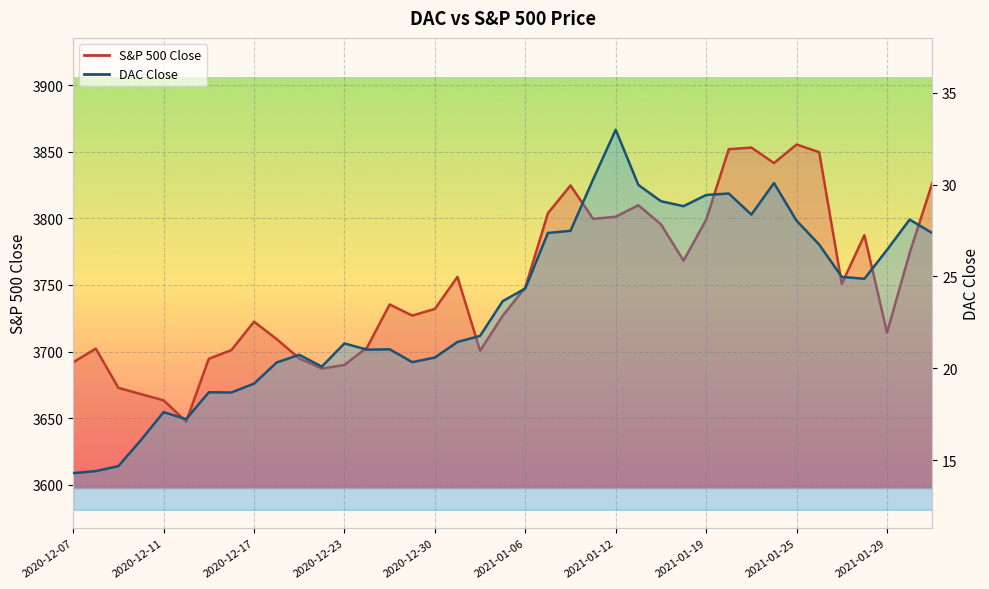

At which category does DAC Close reach its first local peak?

2020-12-11